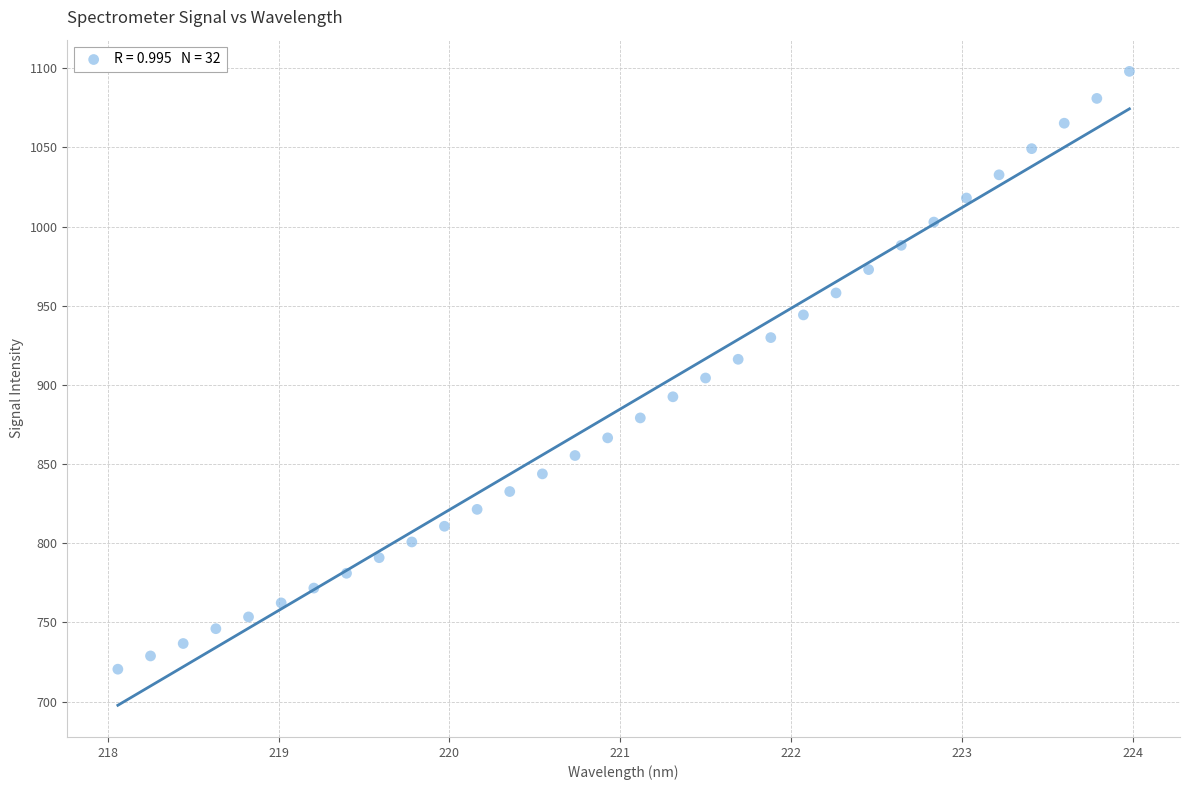

What is the range of X values (max minus min)?

5.9